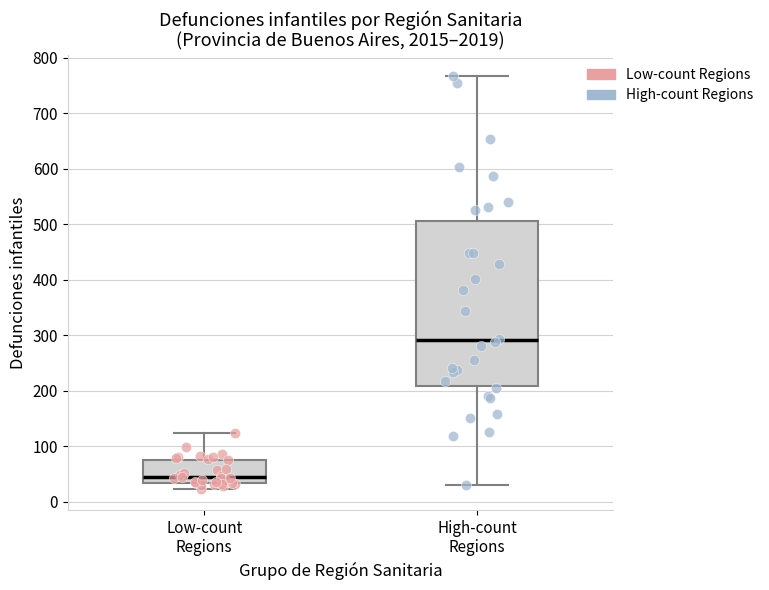

Which box is the tallest, from its lower edge to its upper edge?

High-count Regions